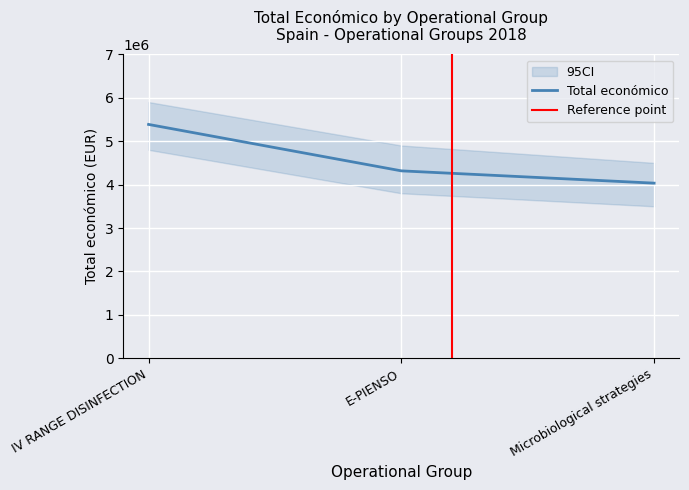

The value at IV RANGE DISINFECTION is 8807436. True or false?

False